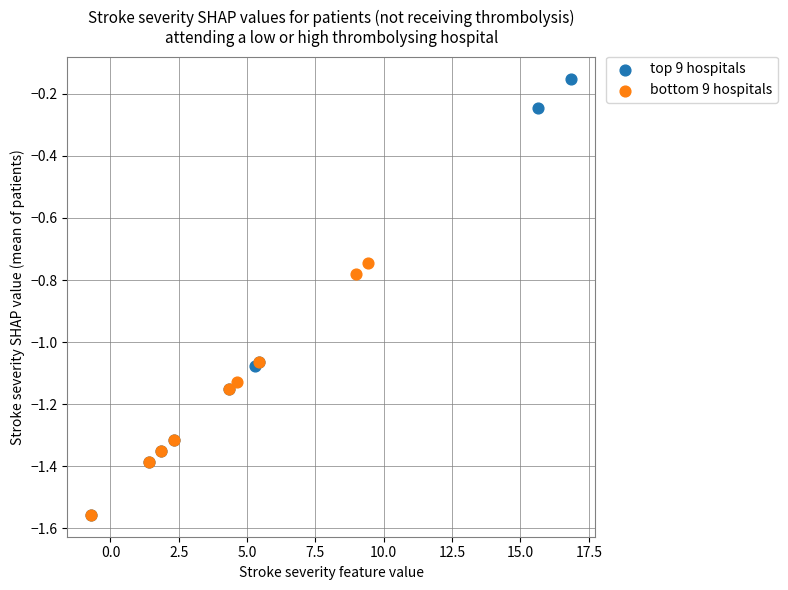

Which series reaches the maximum Y coordinate?

top 9 hospitals